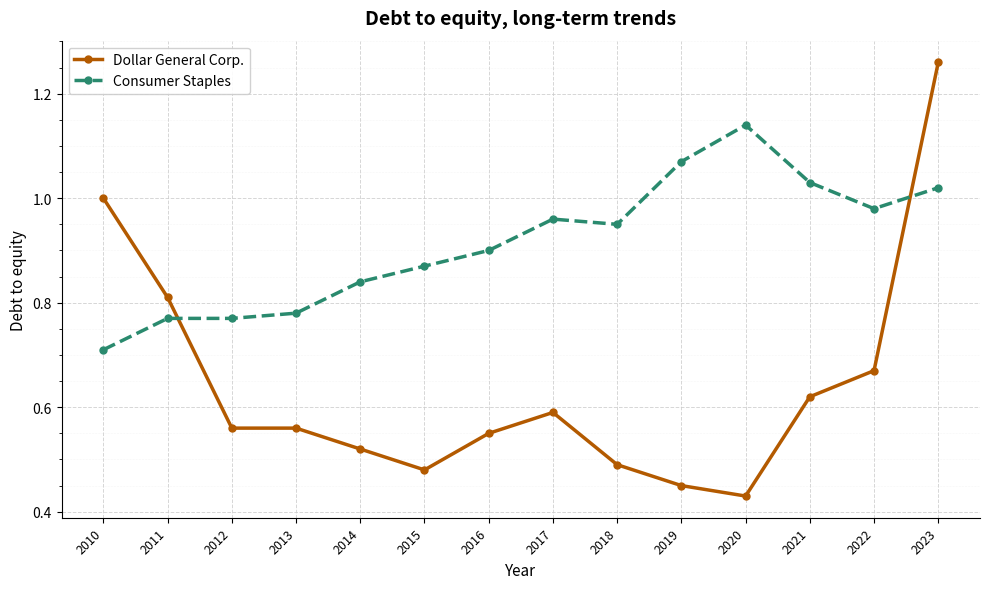

What is the sum of the Consumer Staples values at 2020 and 2019?

2.2